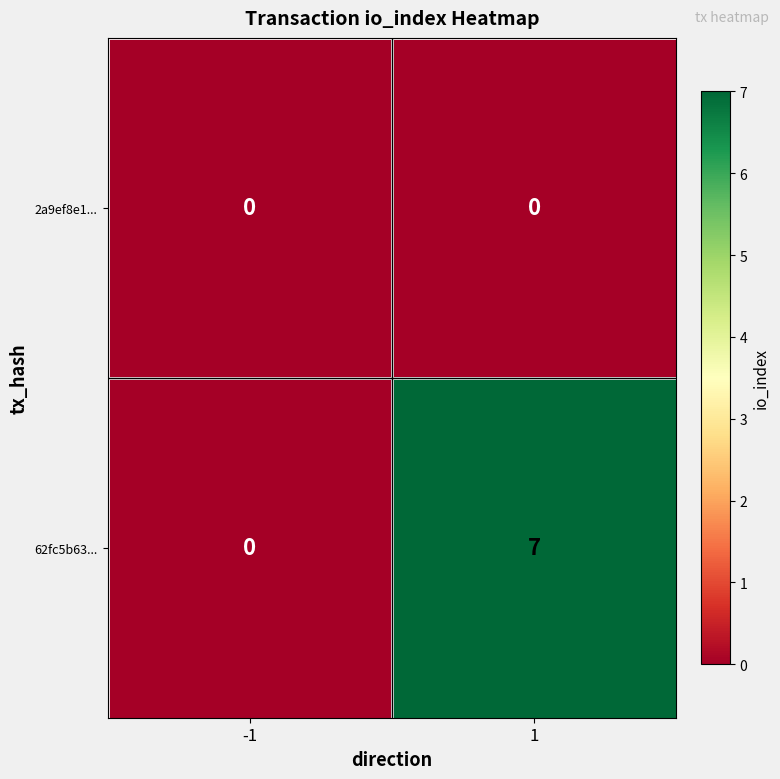

Count the number of data series in this chart.

2